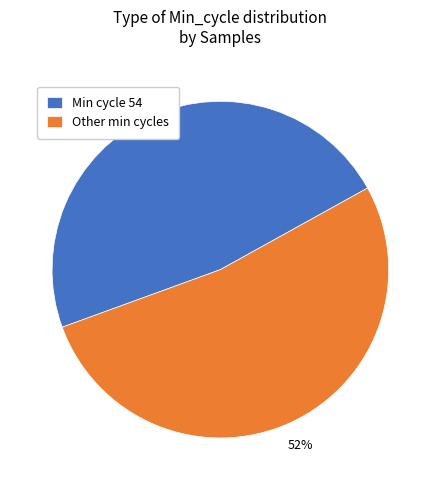

What percentage is the Min cycle 54 slice, to the nearest percent?

48%